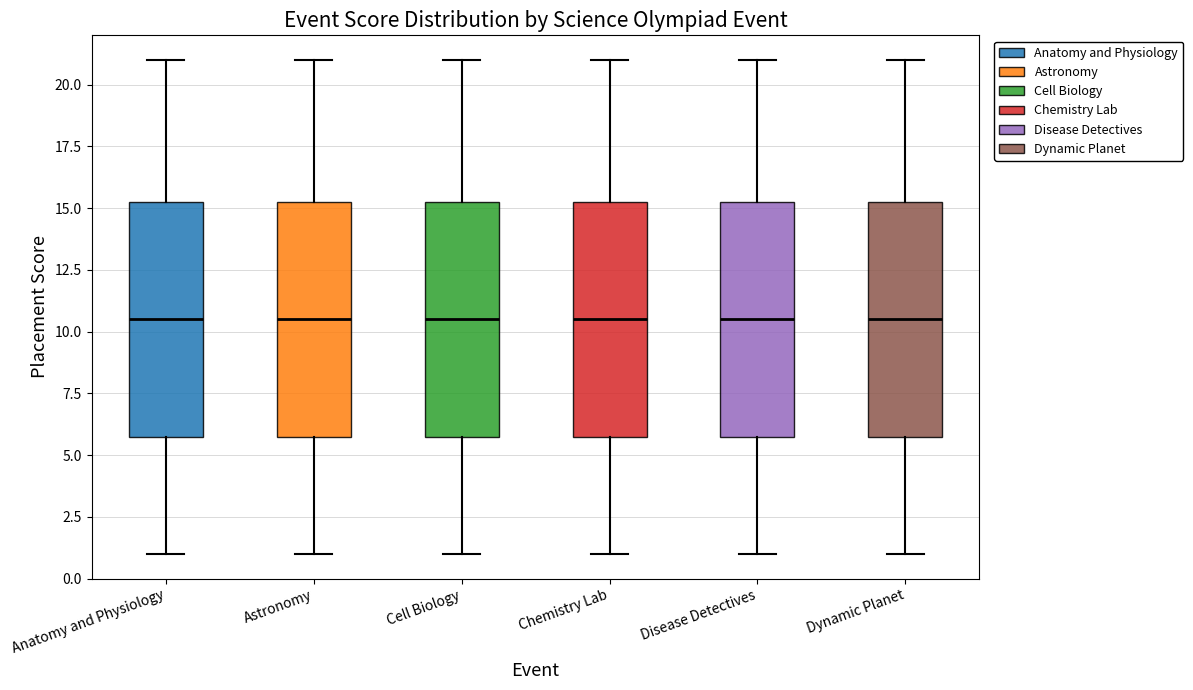

Reading left to right, read every box against the y-axis: the position of its median line, the range the box covers, and the ends of its whiskers. The values are not printed on the chart, so give them approximately, as read against the axis.

Anatomy and Physiology: median 10.5, box 6.0 to 15.5, whiskers 1.0 to 21.0
Astronomy: median 10.5, box 6.0 to 15.5, whiskers 1.0 to 21.0
Cell Biology: median 10.5, box 6.0 to 15.5, whiskers 1.0 to 21.0
Chemistry Lab: median 10.5, box 6.0 to 15.5, whiskers 1.0 to 21.0
Disease Detectives: median 10.5, box 6.0 to 15.5, whiskers 1.0 to 21.0
Dynamic Planet: median 10.5, box 6.0 to 15.5, whiskers 1.0 to 21.0